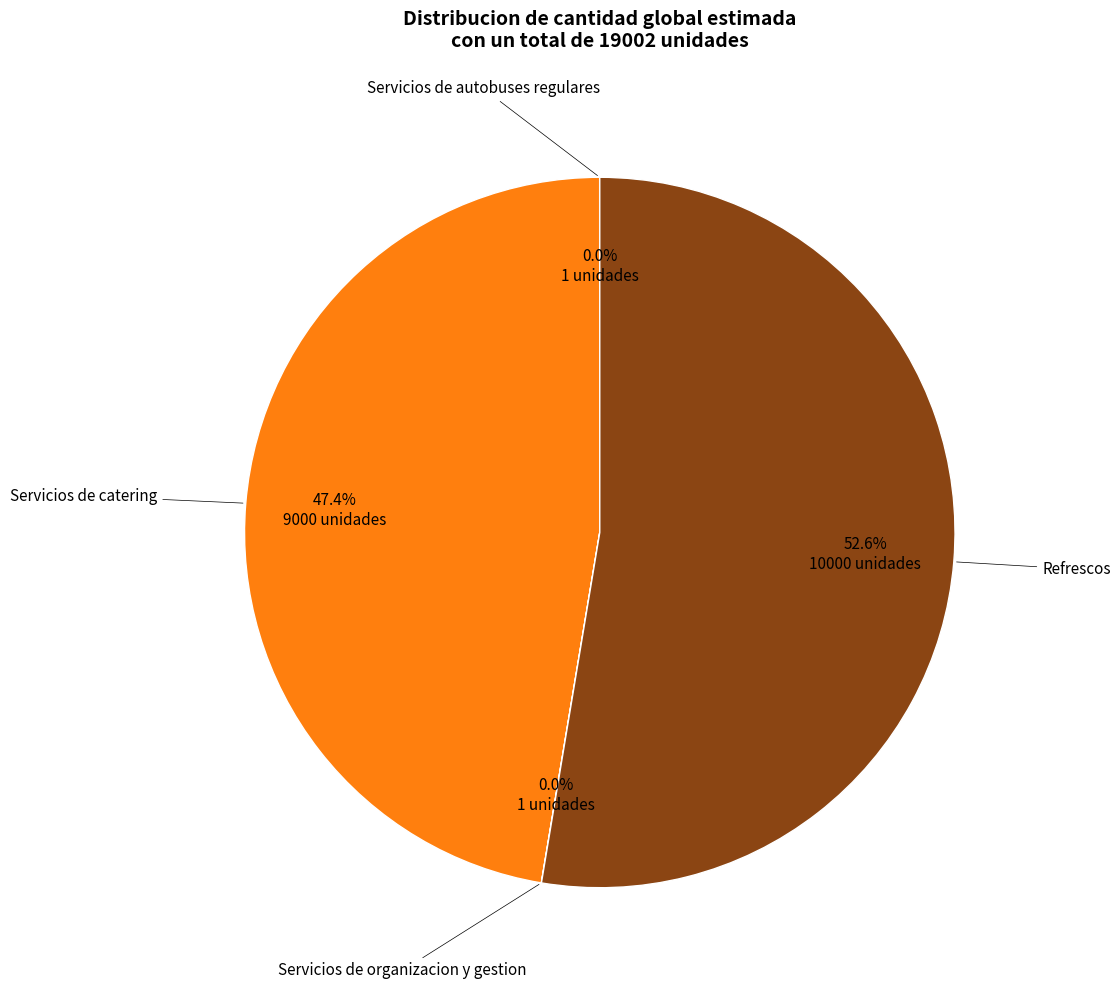

Is there a majority slice in this chart?

Yes